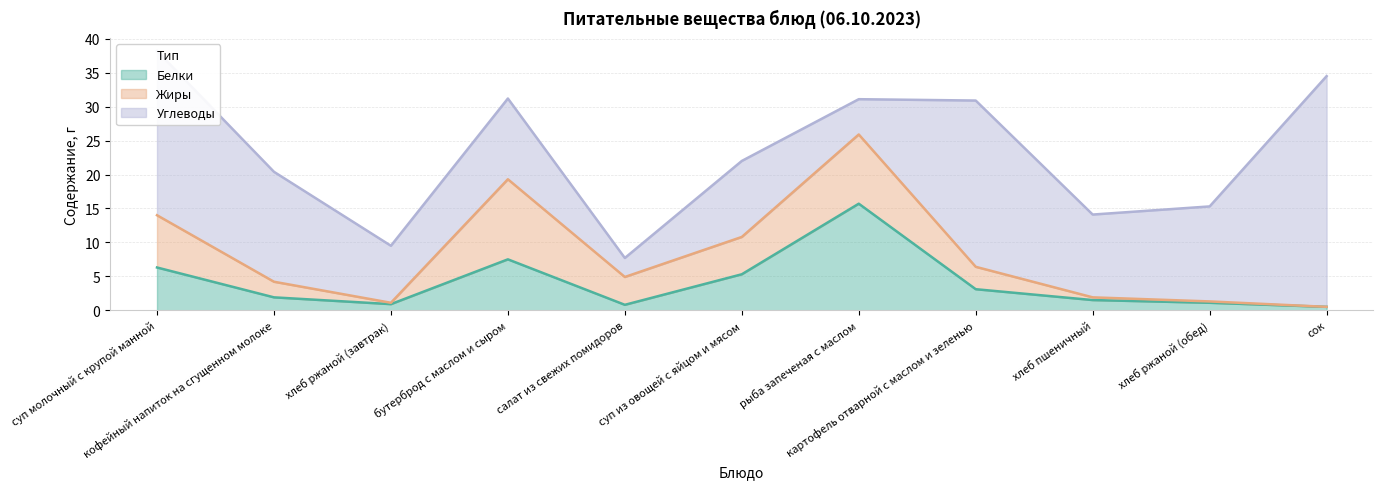

At how many categories does at least one series exceed 4?

11